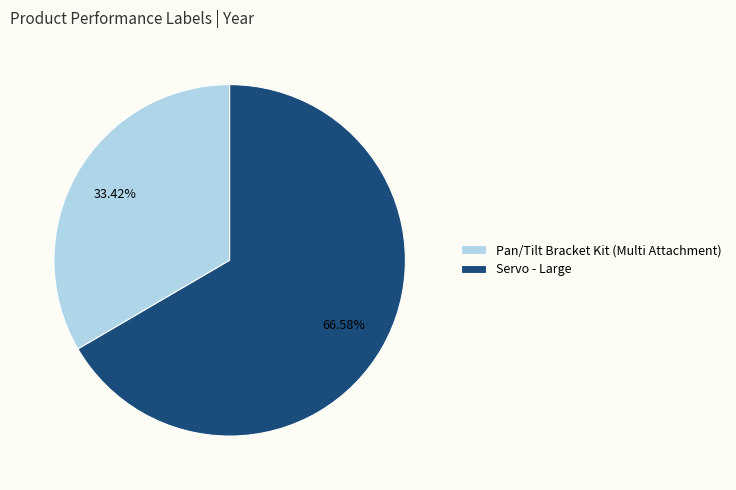

Which has a higher value, Servo - Large or Pan/Tilt Bracket Kit (Multi Attachment)?

Servo - Large